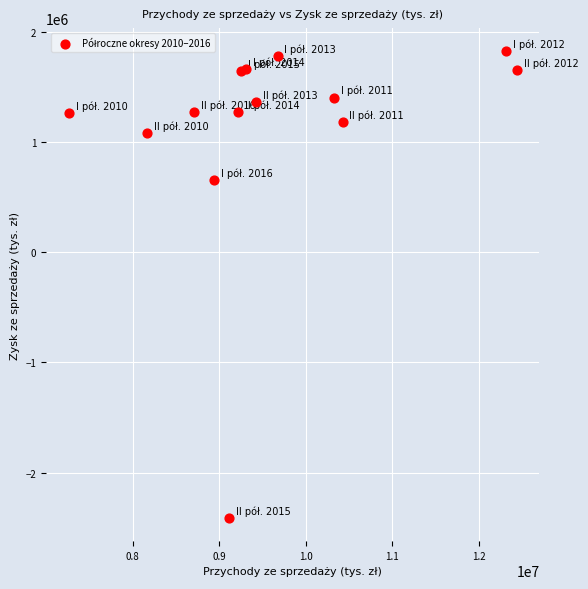

What Y value in the scatter plot is closest to -294904?

656728